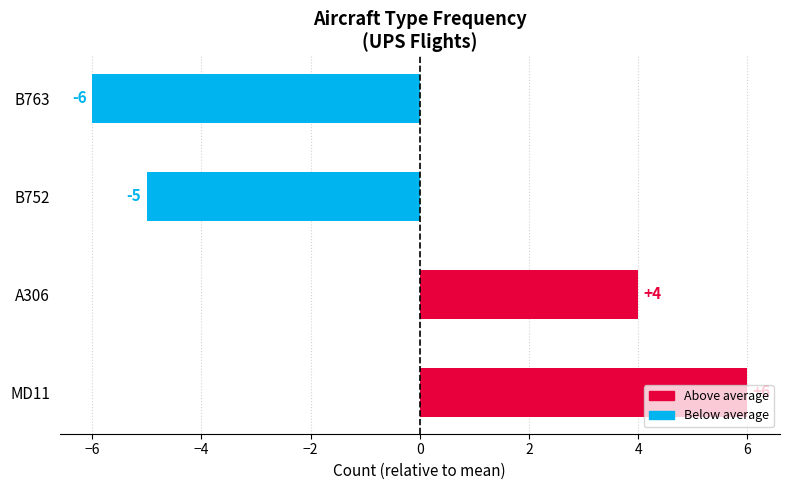

The value at B763 is -6. True or false?

True